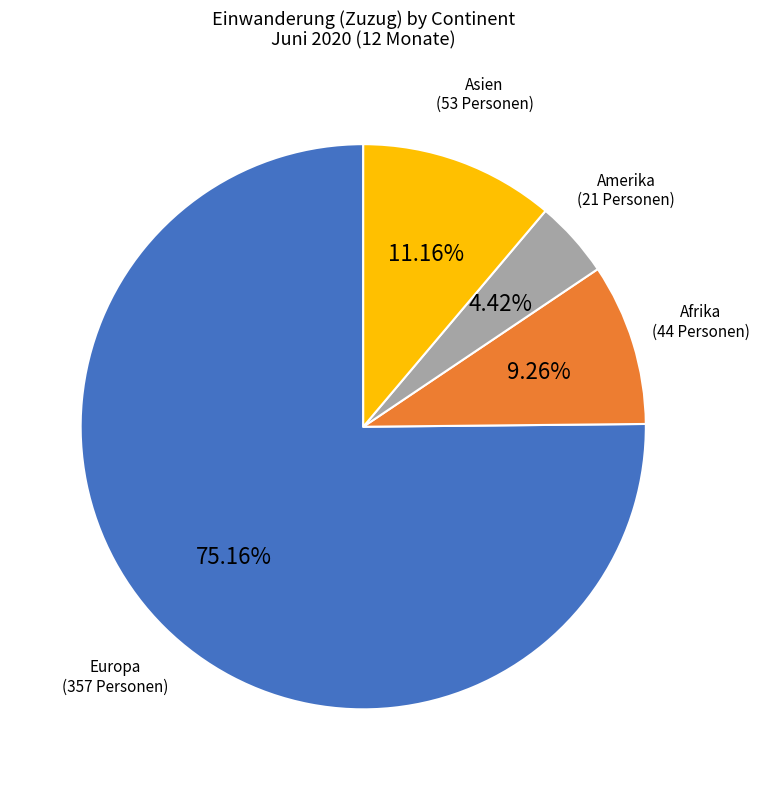

How many segments does this pie chart have?

4